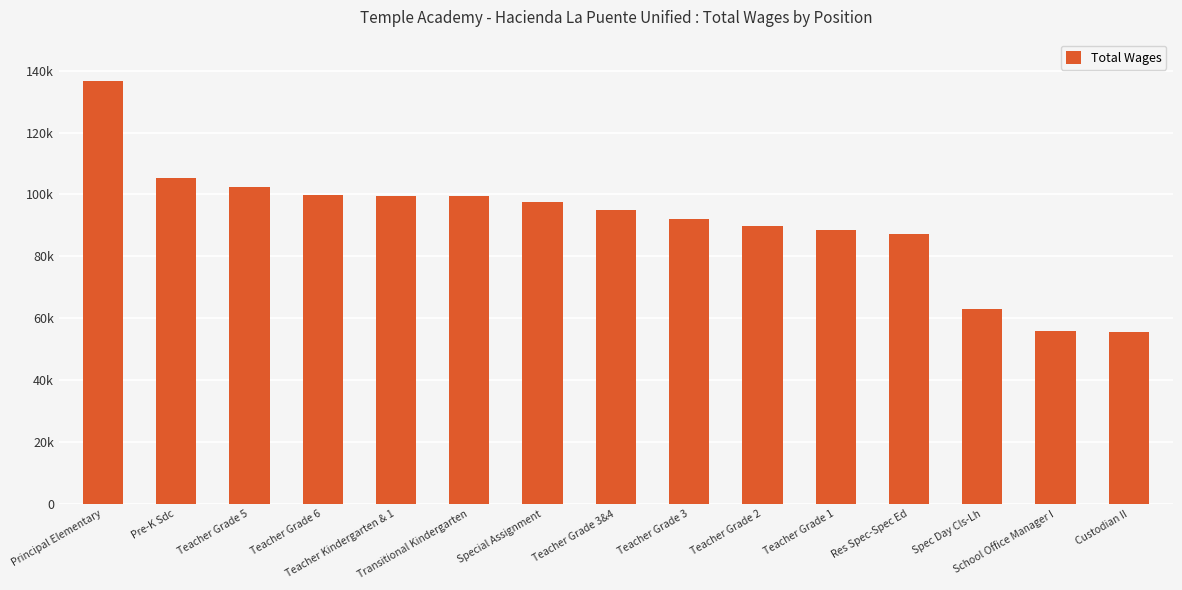

What is the label of the 3rd bar from the right?

Spec Day Cls-Lh